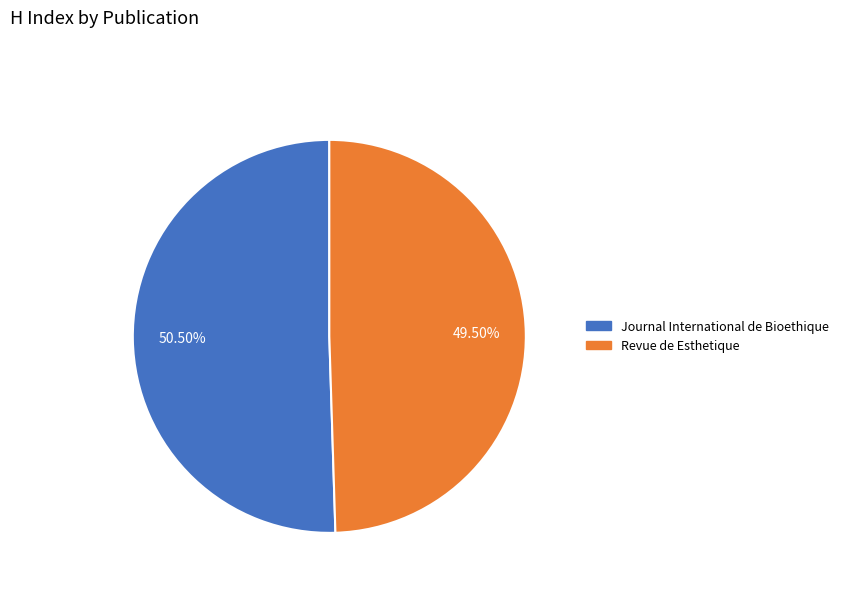

What is the smallest slice in the pie chart?

Revue de Esthetique